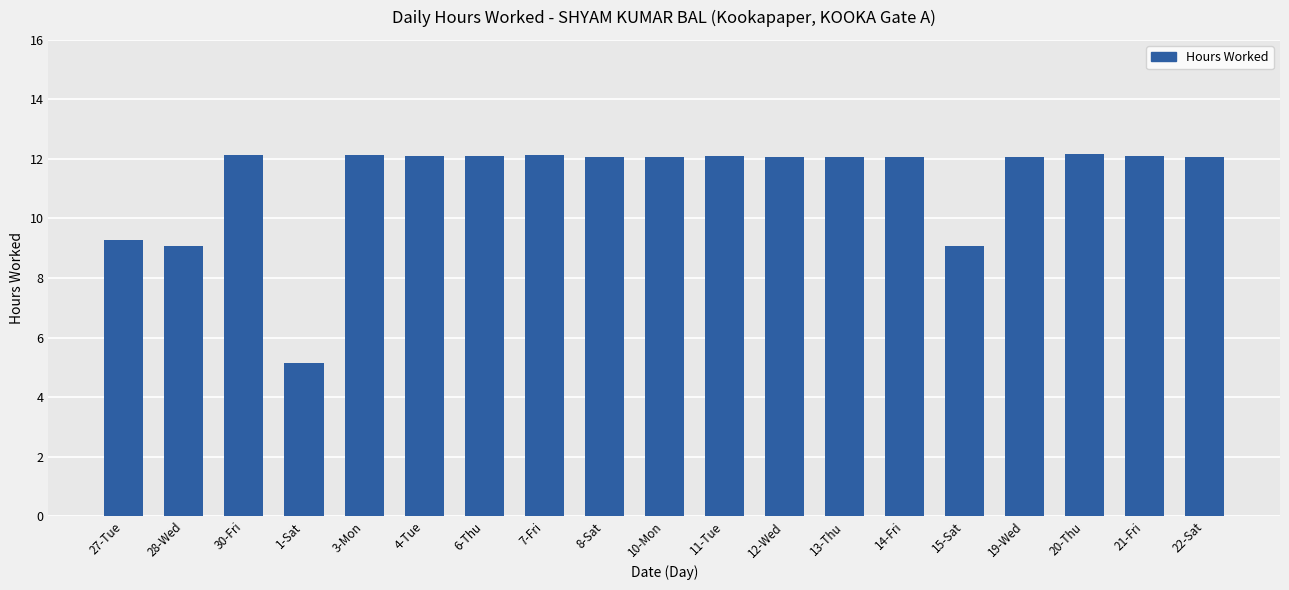

What is the label of the 14th bar from the left?

14-Fri